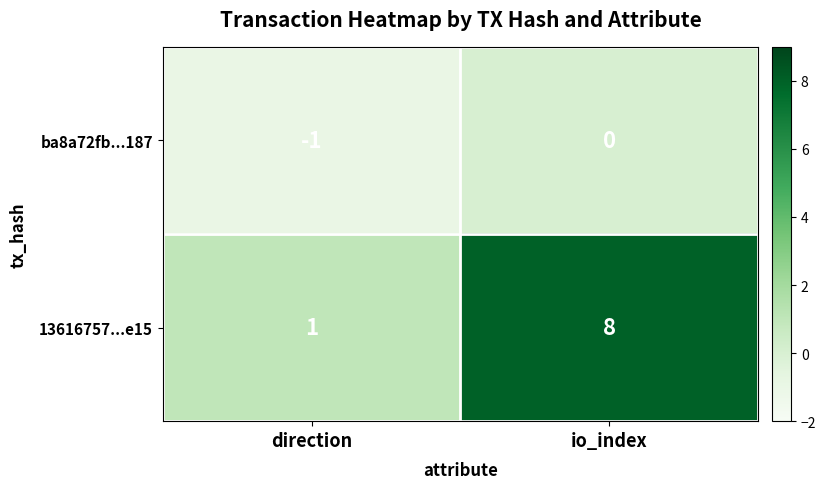

What is the minimum value shown in the chart?

-1